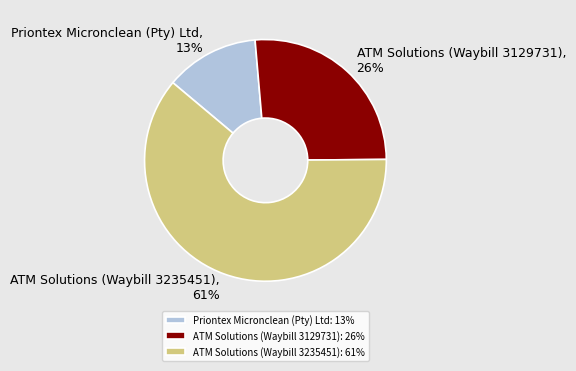

True or false: ATM Solutions (Waybill 3129731) accounts for 26% of the total.

True